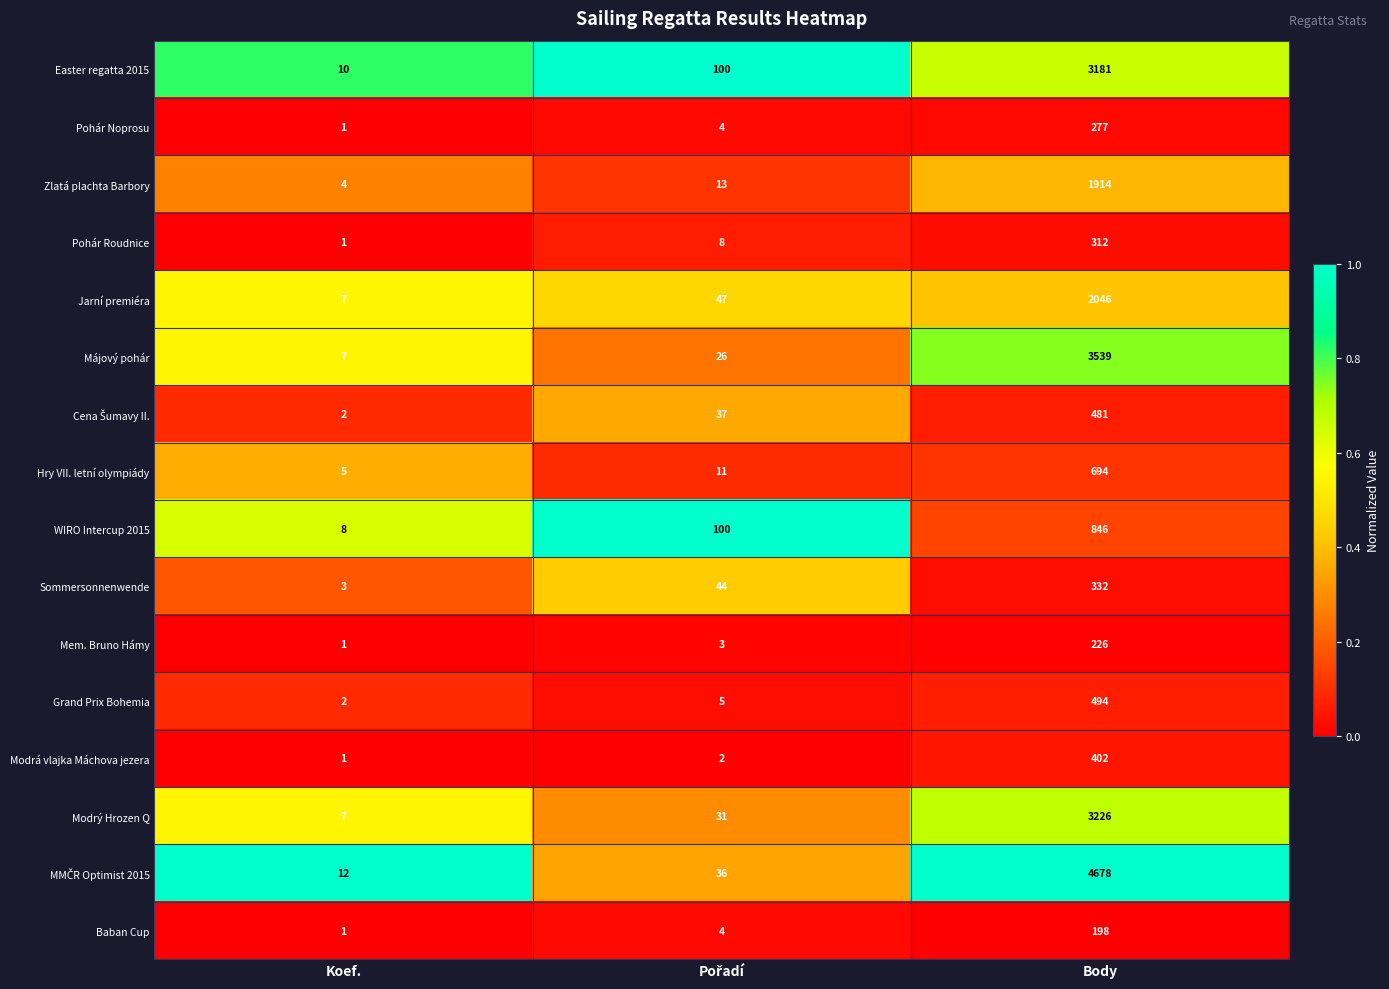

The value of Baban Cup at Body is 295. True or false?

False